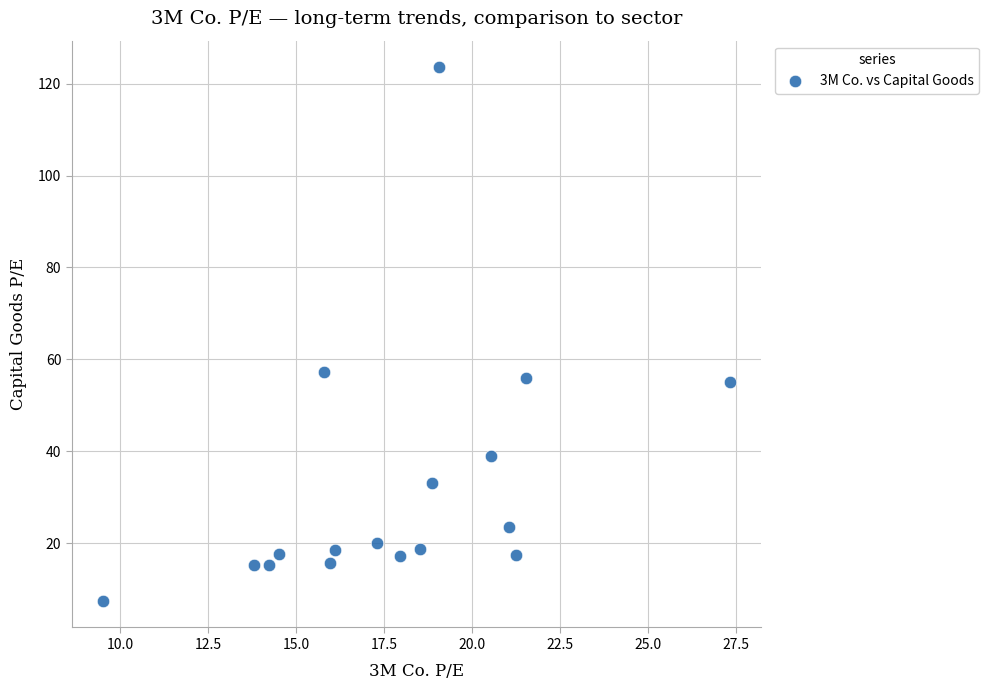

What Y value in the scatter plot is closest to 65?

57.3